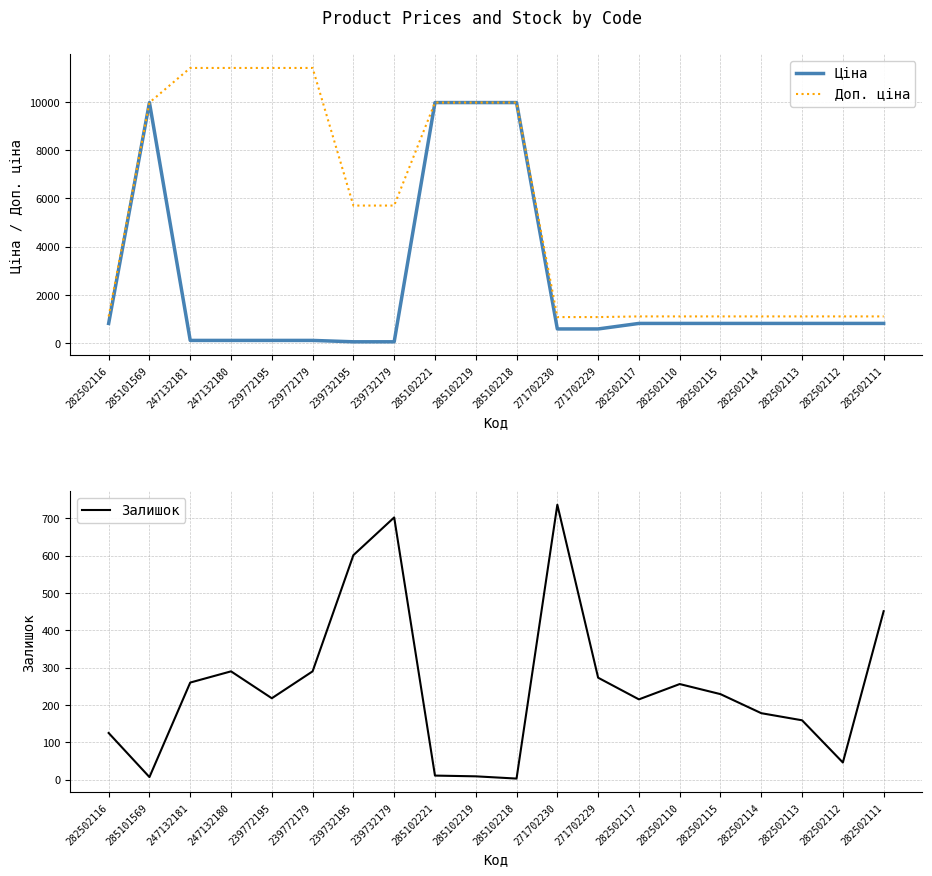

What is the highest value of the Залишок series?

736